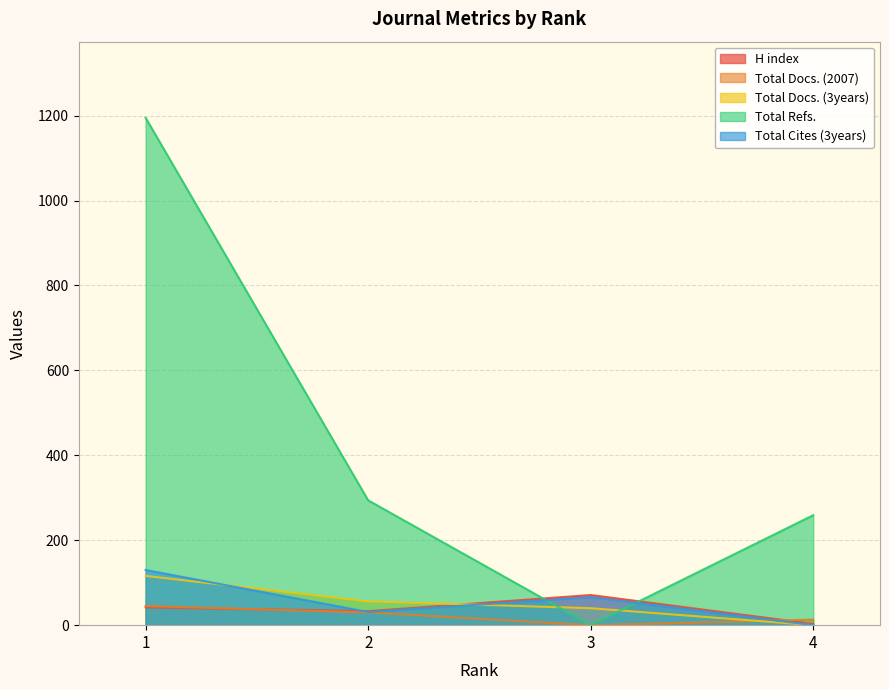

How many lines are shown in the chart?

5